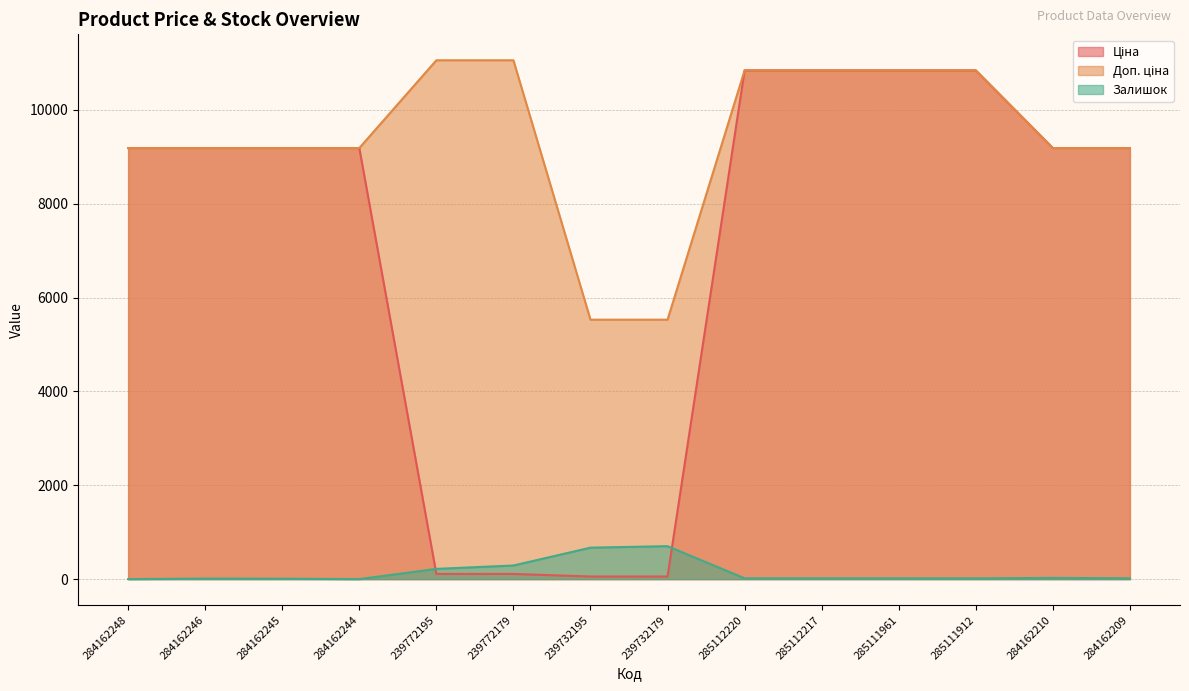

List the labels in order of Ціна value, smallest first.

239732195, 239732179, 239772195, 239772179, 284162248, 284162246, 284162245, 284162244, 284162210, 284162209, 285112220, 285112217, 285111961, 285111912